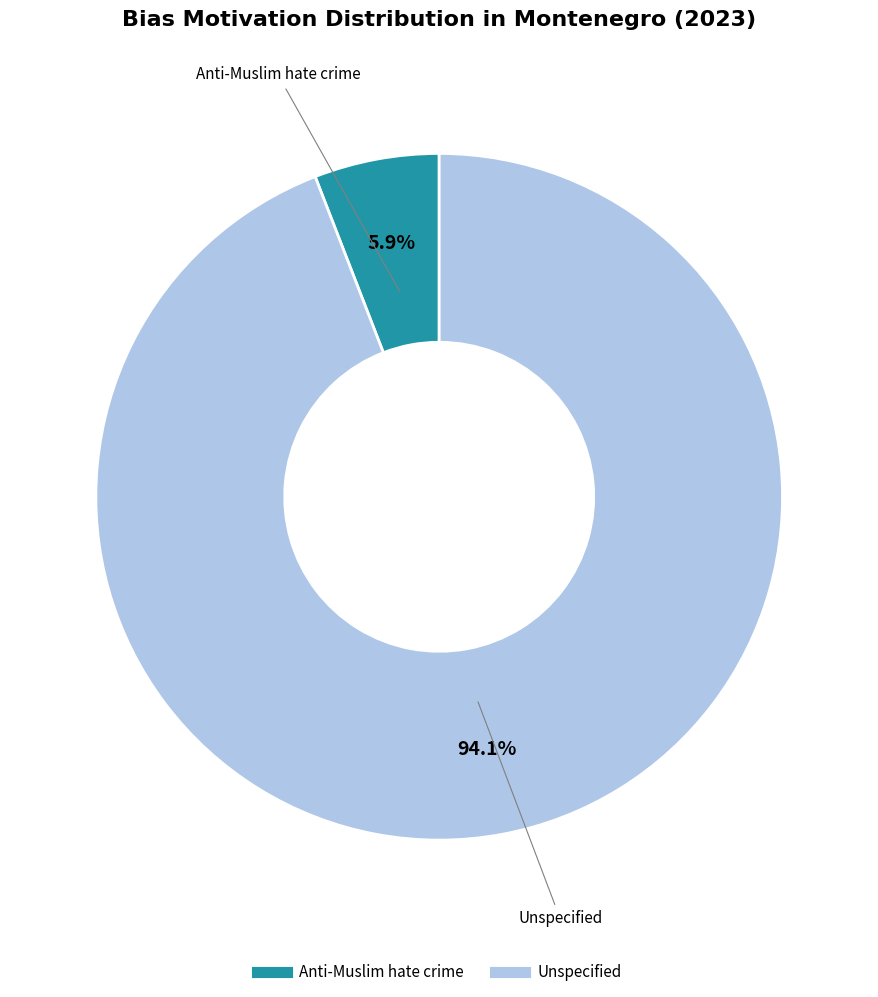

Between Unspecified and Anti-Muslim hate crime, which is larger?

Unspecified